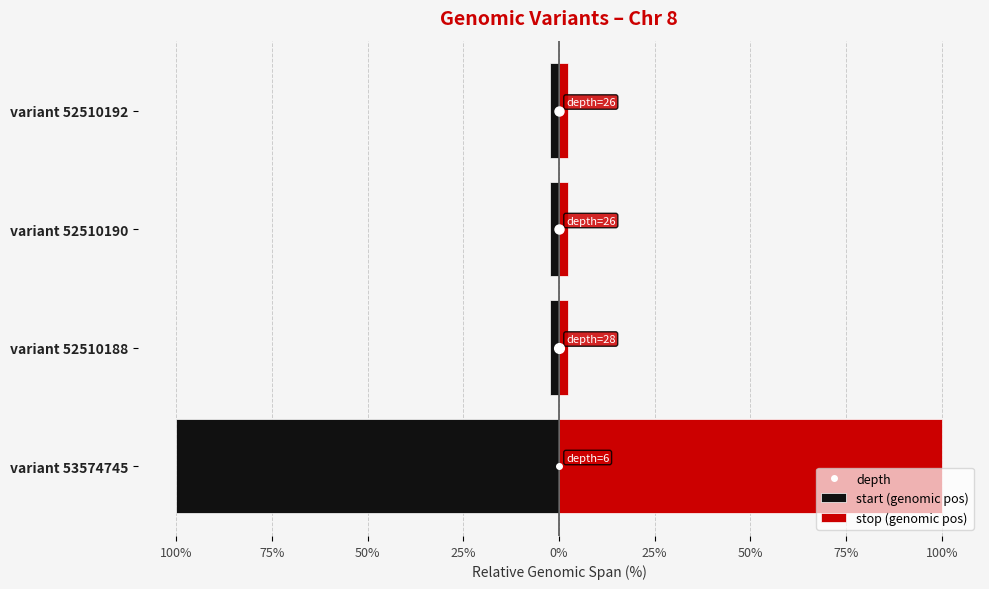

The value of start (genomic pos) at variant 52510188 is -0.9. True or false?

False